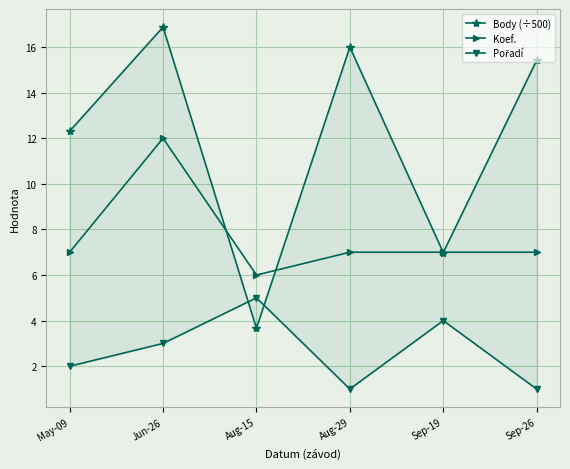

Does the chart have visible grid lines?

Yes